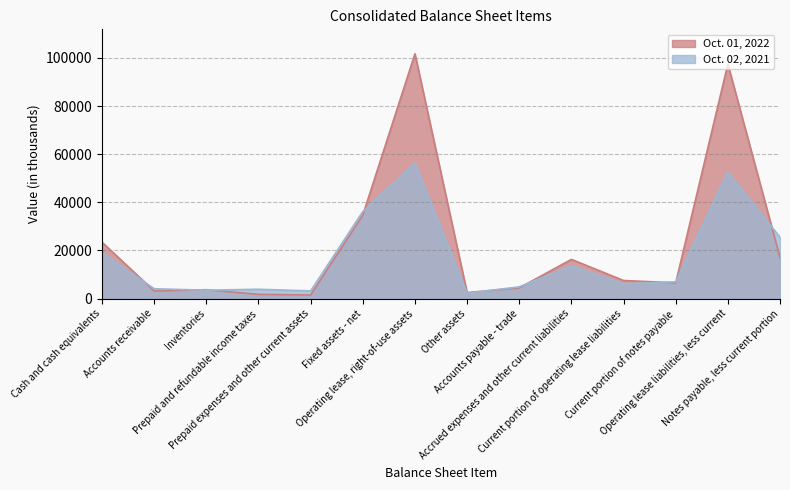

Is it true that Oct. 02, 2021 equals 1423 at Prepaid and refundable income taxes?

False